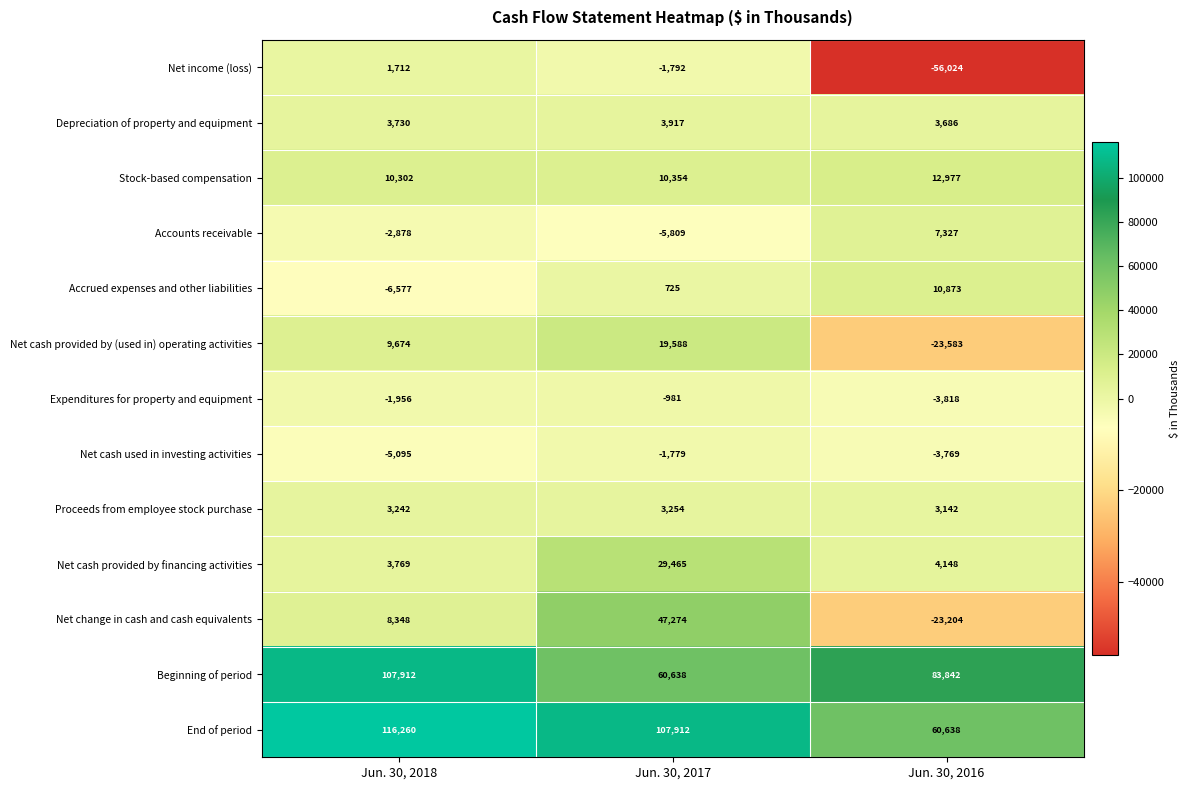

At which category is the sum across all series the highest?

Jun. 30, 2017